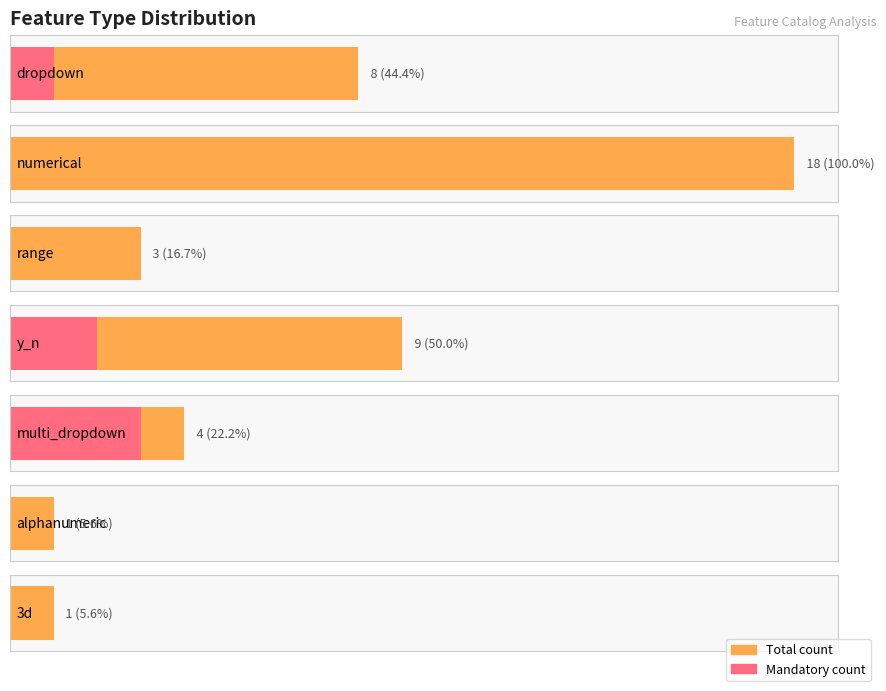

Does the chart contain any negative values?

No